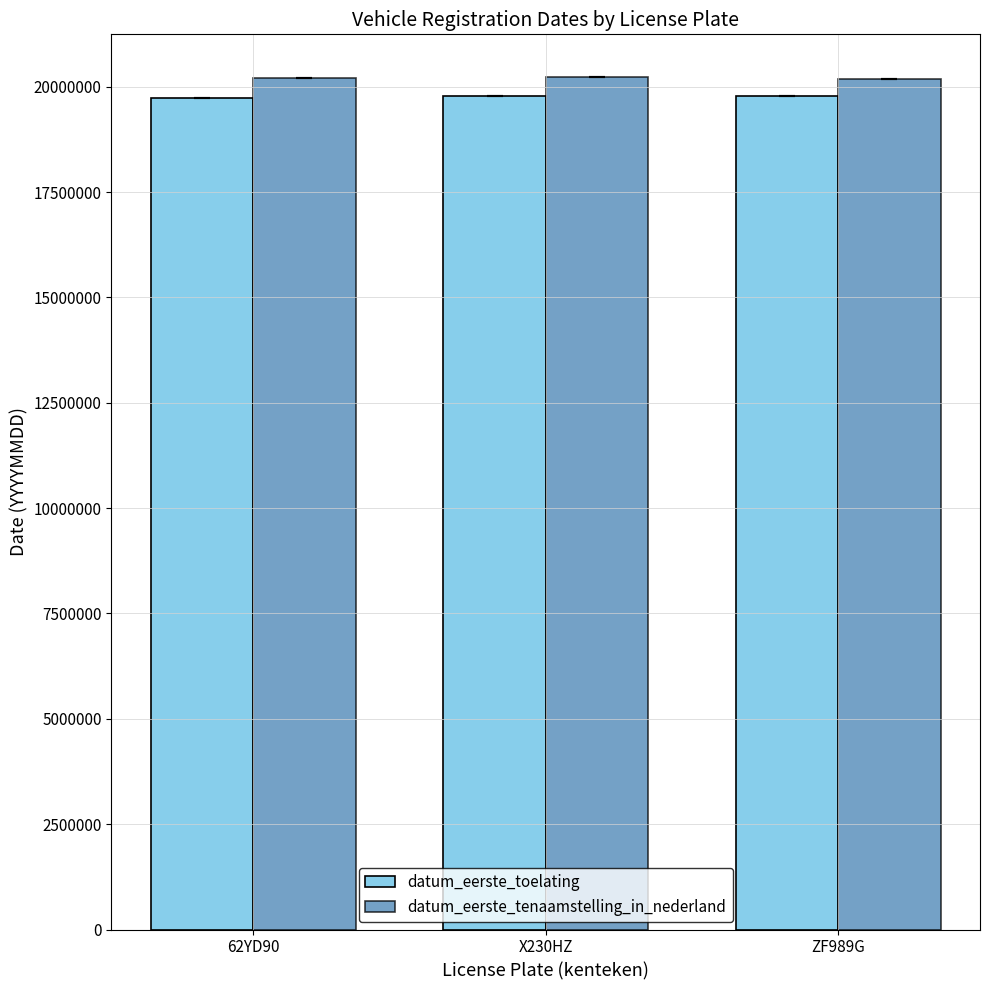

What is the difference between the highest and lowest values at 62YD90?

470389